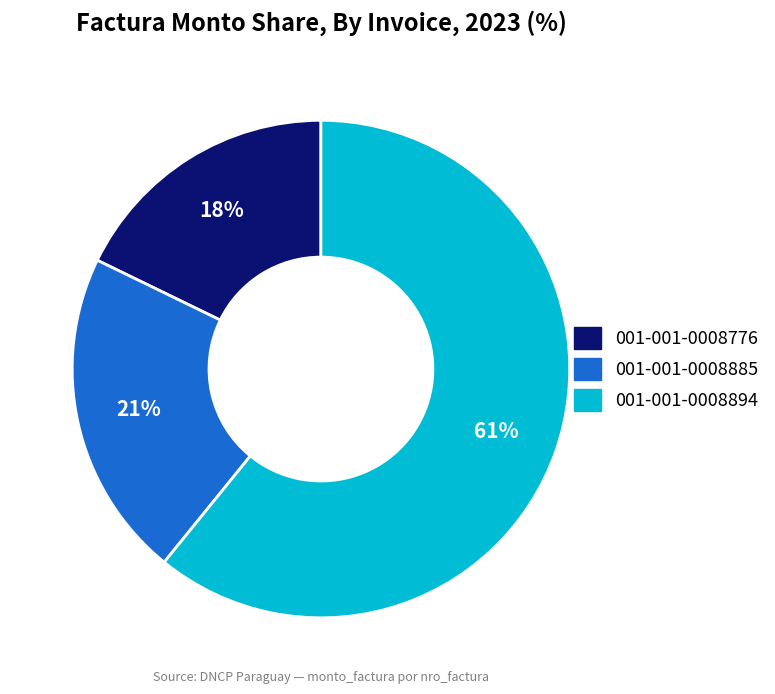

Between 001-001-0008894 and 001-001-0008885, which is larger?

001-001-0008894